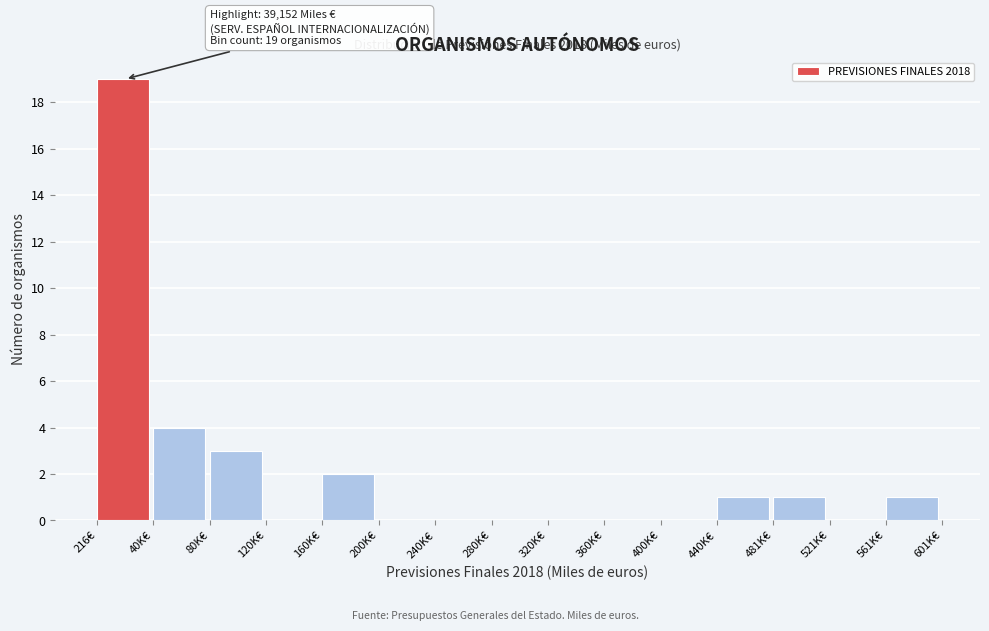

Is it true that the value at 216€ is 19?

True